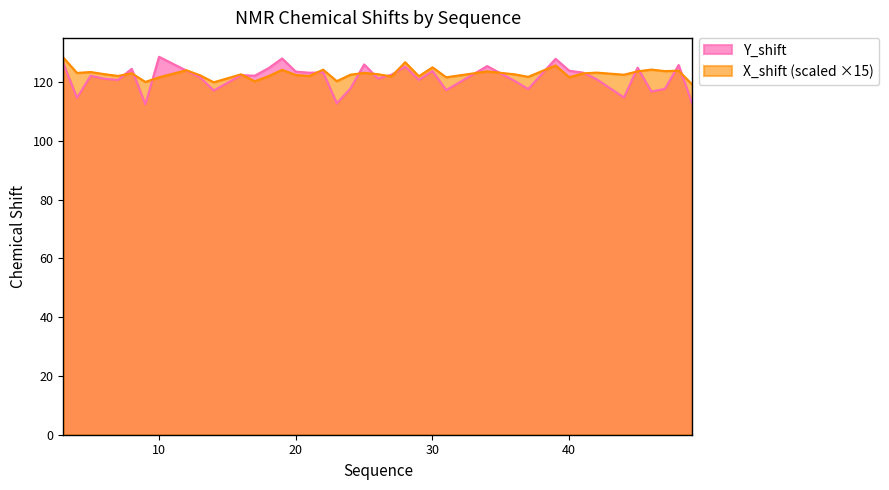

Reading left to right, extract all data points from this chart.

Y_shift: 126.3	114.6	122.1	121.1	120.7	124.4	112.3	128.5	123.8	121.6	117.1	122.3	122.1	124.6	128.0	123.5	123.1	123.3	112.7	117.8	125.9	121.2	122.4	125.2	120.7	123.7	117.2	125.4	120.3	117.6	127.8	123.8	123.2	120.9	114.7	124.8	116.7	117.6	125.7	112.5
X_shift: 128.3	123.1	123.4	122.6	122.0	123.0	120.0	121.5	124.0	122.2	119.9	122.6	120.2	121.9	124.1	122.3	122.0	124.2	120.3	122.4	123.1	122.6	121.8	126.7	121.9	125.0	121.6	123.6	122.6	121.7	125.6	121.6	122.9	123.2	122.4	123.6	124.2	123.7	123.8	119.1